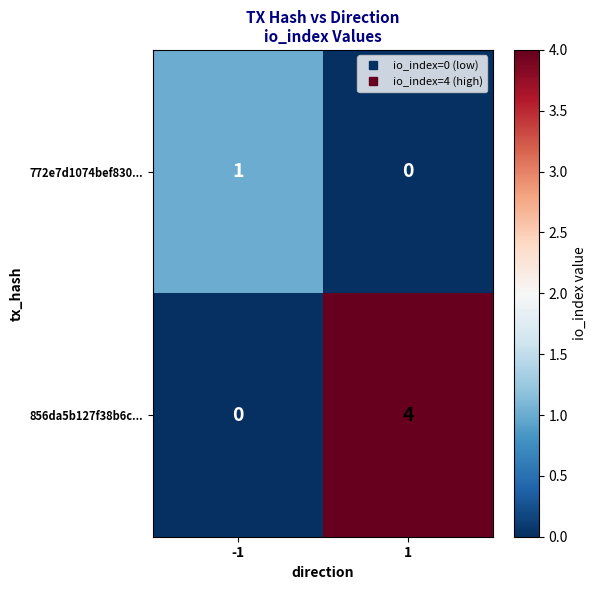

Which series changed the most between -1 and 1?

856da5b127f38b6c...